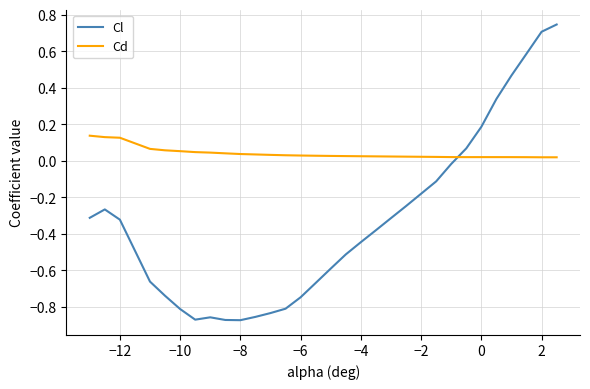

How many values in the Cl series are below 0?

23